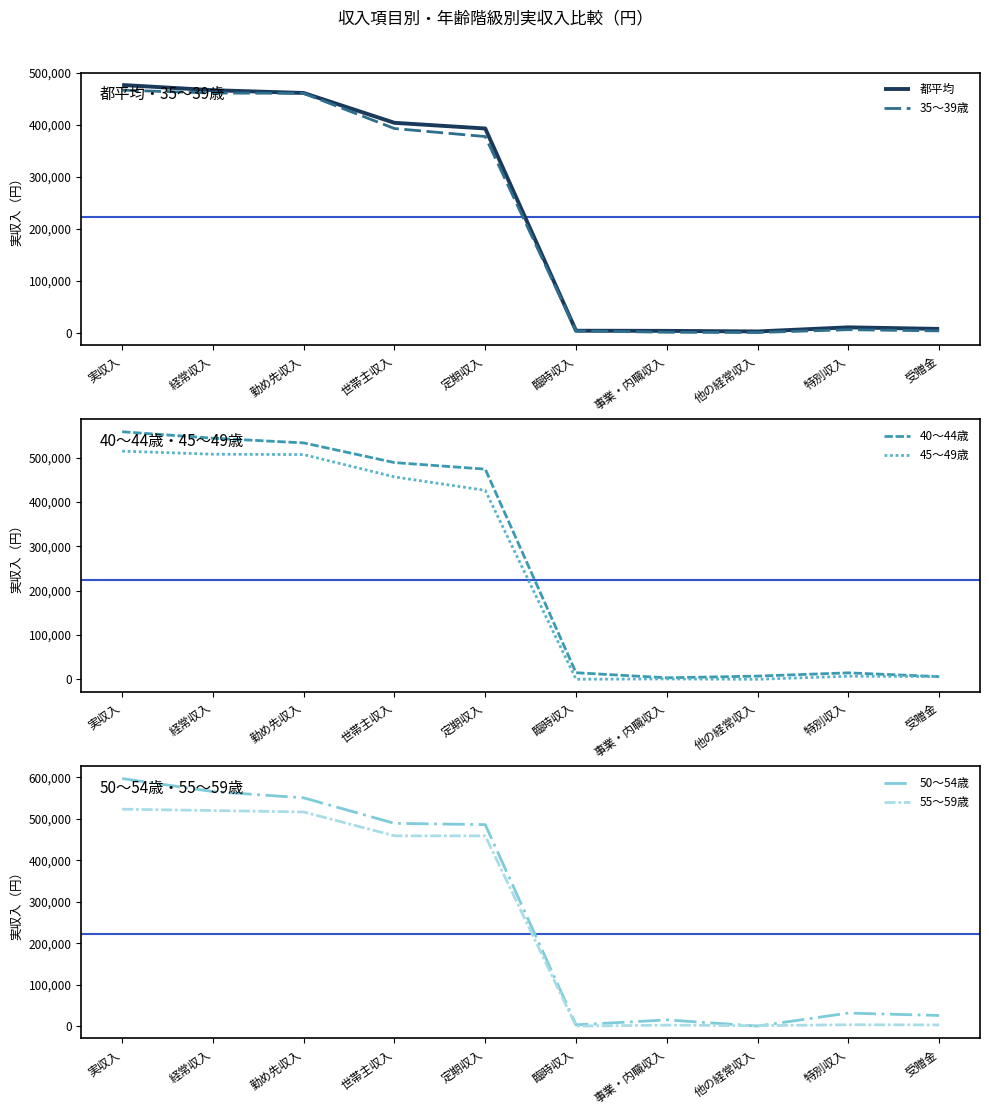

How many values in the 35～39歳 series are below 377643?

5